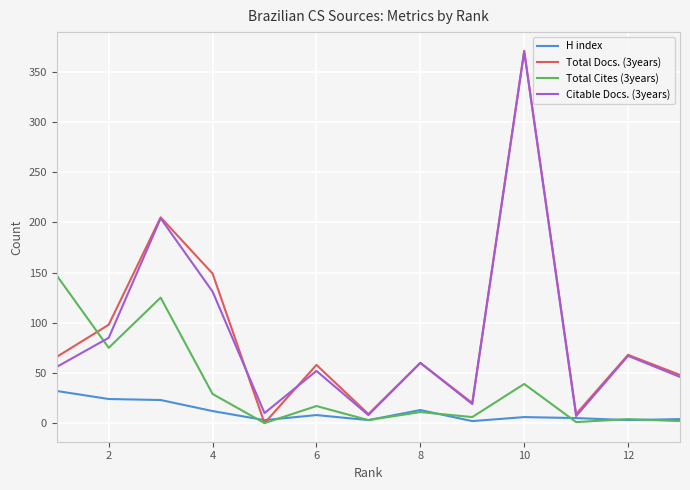

What is the greatest value displayed?

371